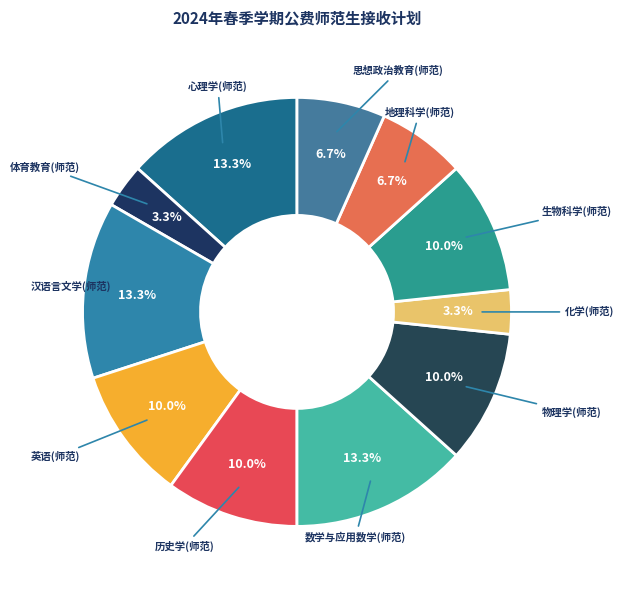

What portion of the pie excludes 历史学(师范)?

90.0%